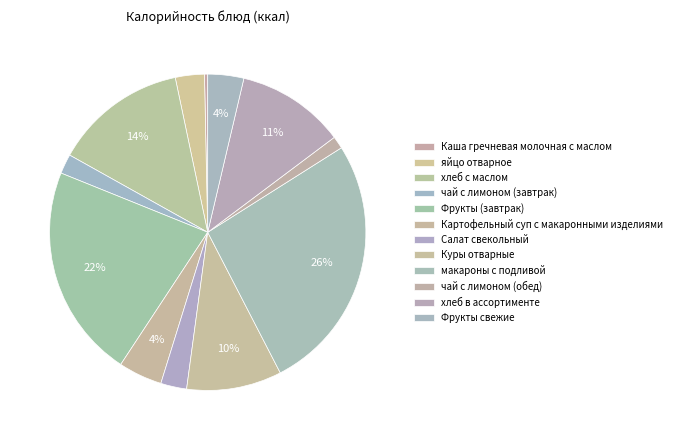

How much of the chart is everything except Каша гречневая молочная с маслом?

99.7%